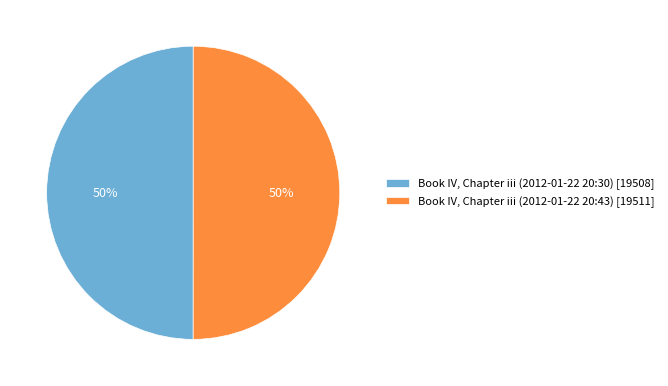

What is the ratio of the value at Book IV, Chapter iii (2012-01-22 20:30) [19508] to the value at Book IV, Chapter iii (2012-01-22 20:43) [19511]?

1.0